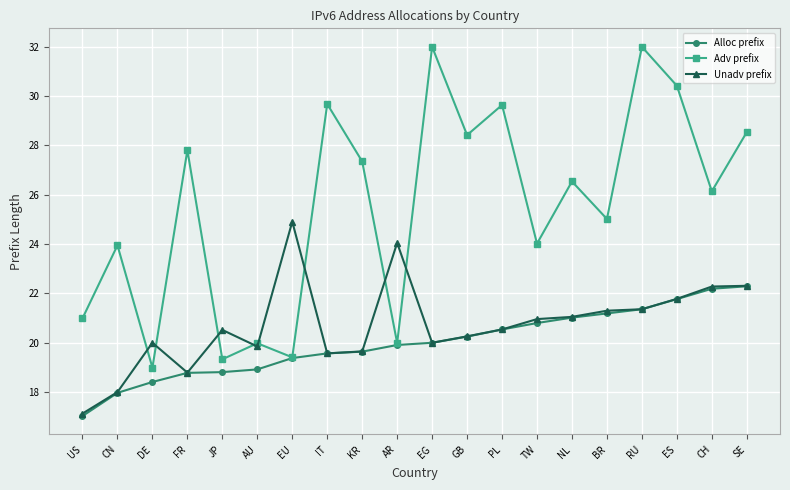

Which series has the largest total across all categories?

Adv prefix